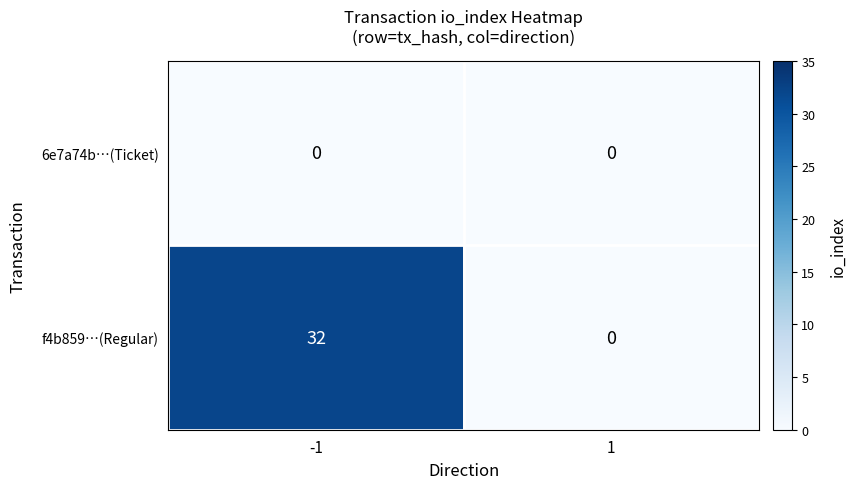

How many distinct data groups are displayed?

2